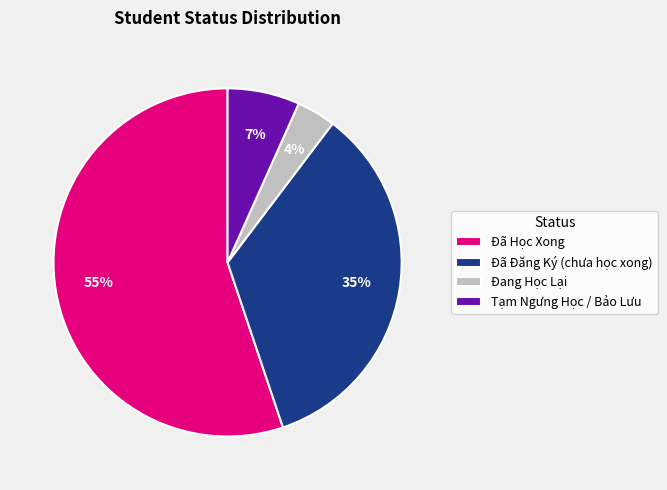

The Đã Đăng Ký (chưa học xong) slice represents 46% of the pie. True or false?

False